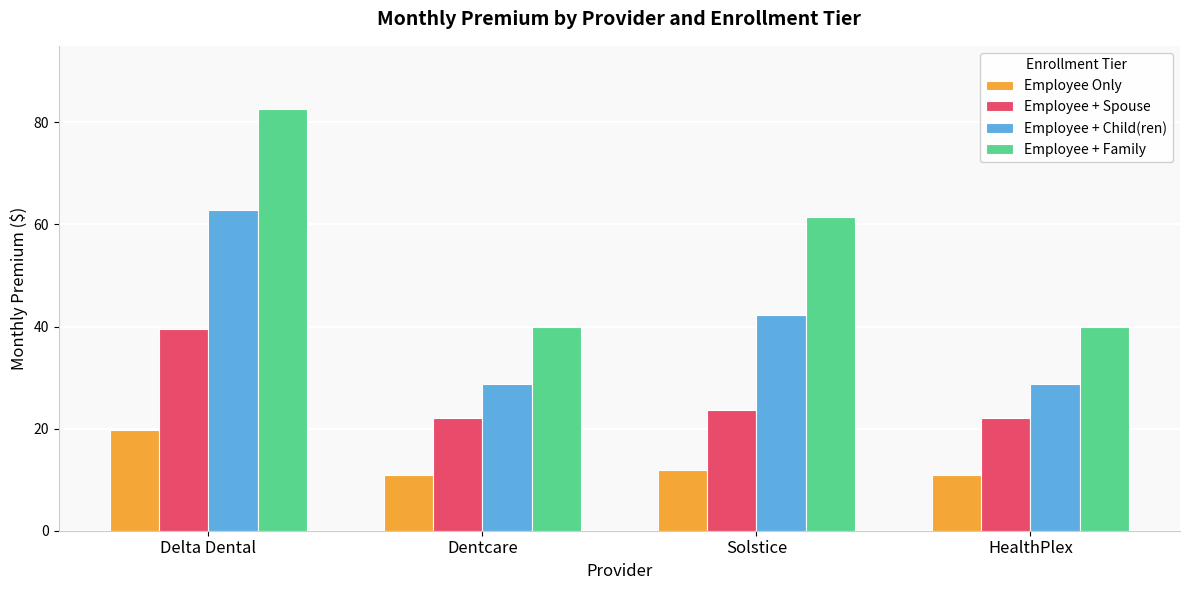

What is the total value across all series at Dentcare?

101.7